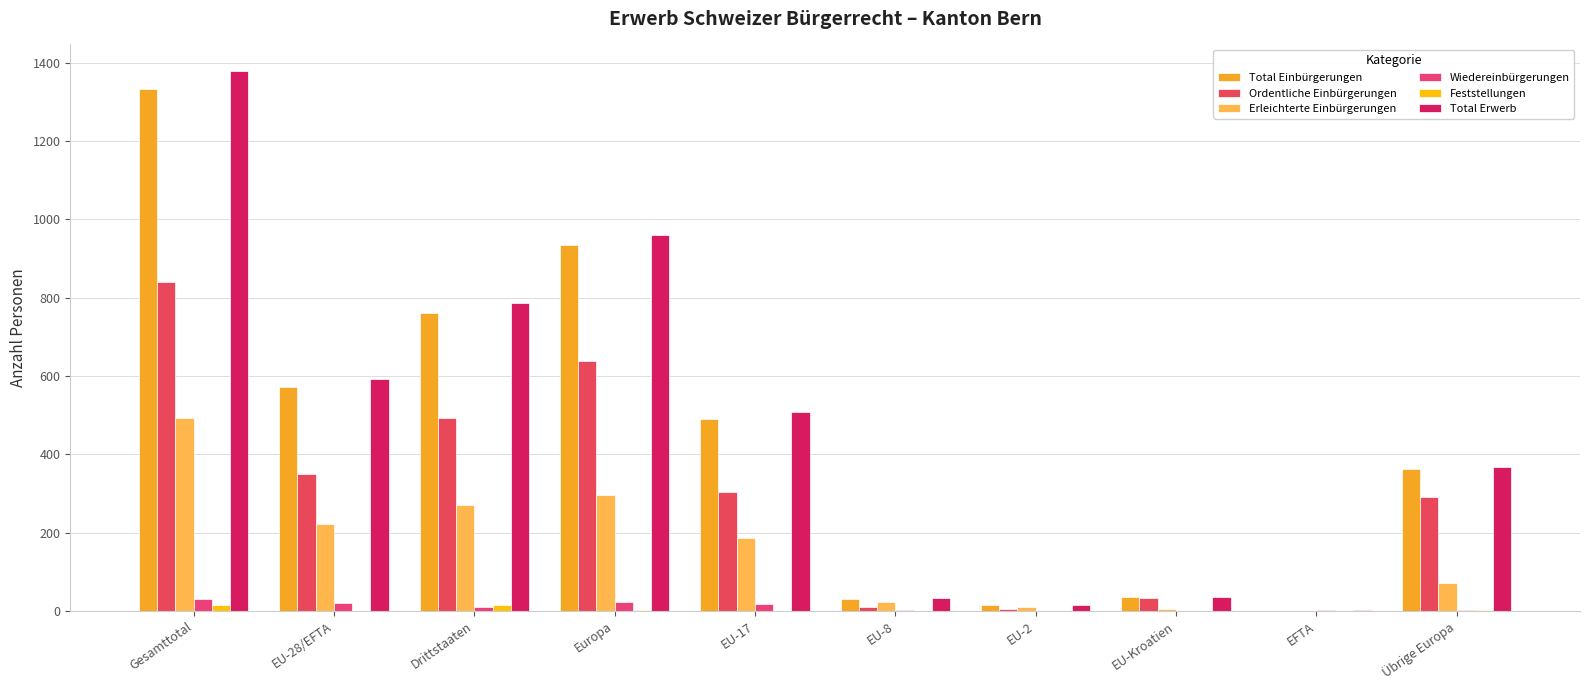

At Europa, list the series in order from largest to smallest.

Total Erwerb, Total Einbürgerungen, Ordentliche Einbürgerungen, Erleichterte Einbürgerungen, Wiedereinbürgerungen, Feststellungen